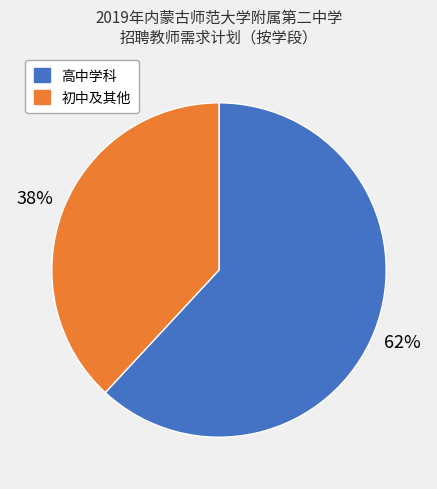

To the nearest percent, what is the difference between the largest and smallest slice percentages?

24%